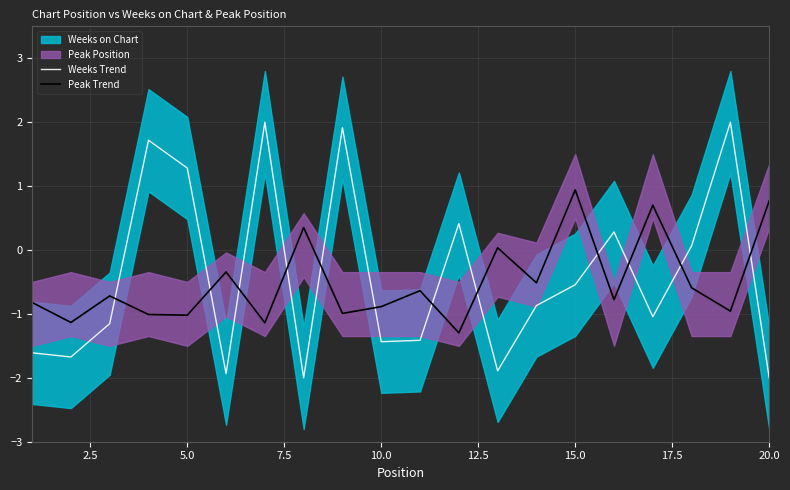

True or false: Weeks Trend and Peak Trend cross at least once.

True